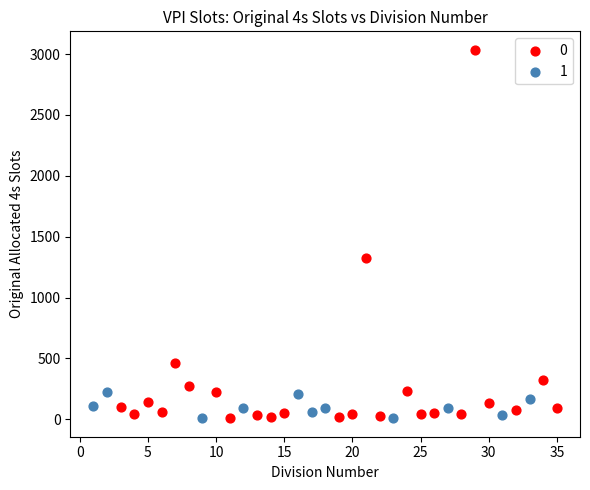

Which series has the largest Y range (max minus min)?

0